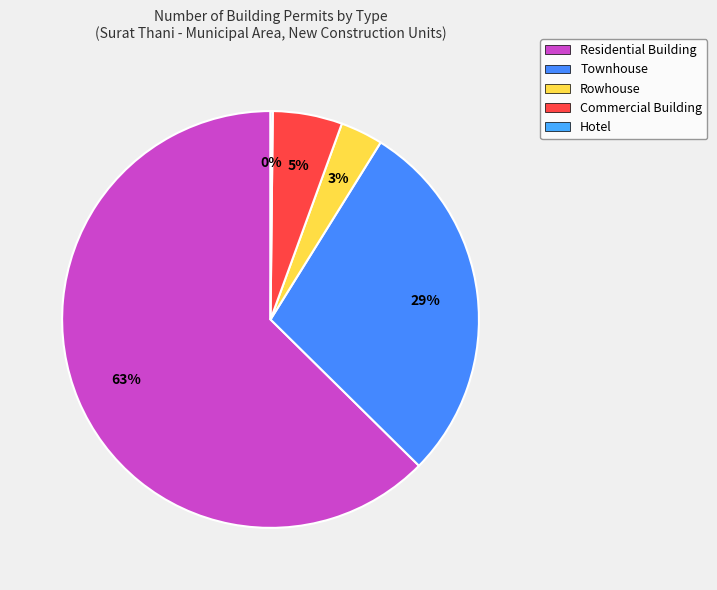

What is the ratio of the value at Commercial Building to the value at Hotel?

31.2